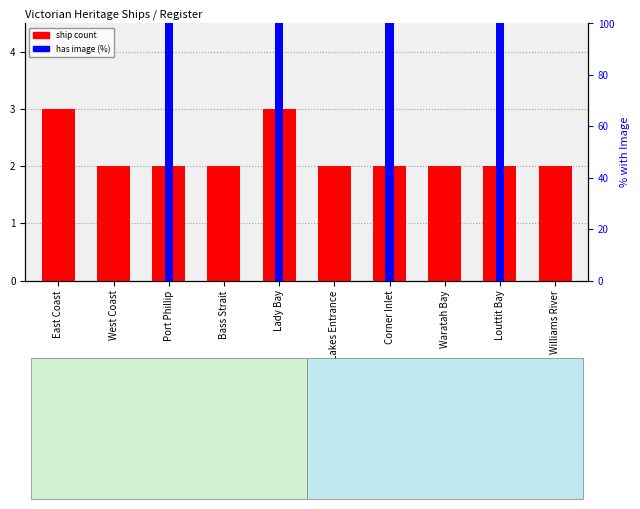

Reading right to left, list all the values displayed in this chart.

ship count: Williams River=2	Louttit Bay=2	Waratah Bay=2	Corner Inlet=2	Lakes Entrance=2	Lady Bay=3	Bass Strait=2	Port Phillip=2	West Coast=2	East Coast=3
has image (%): Williams River=0	Louttit Bay=100	Waratah Bay=0	Corner Inlet=100	Lakes Entrance=0	Lady Bay=100	Bass Strait=0	Port Phillip=100	West Coast=0	East Coast=0